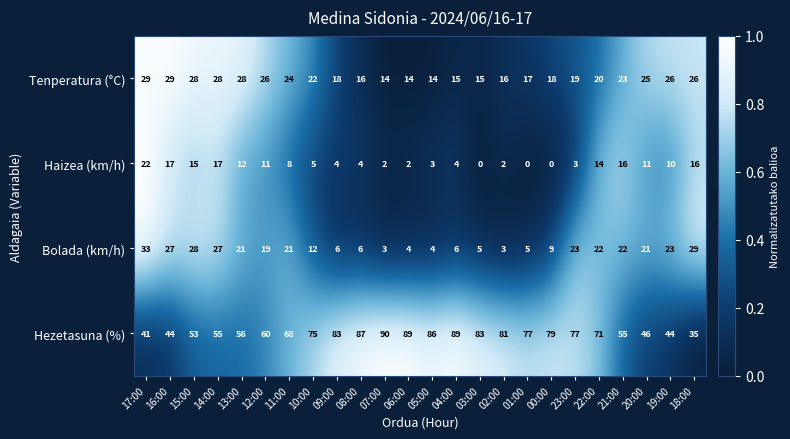

What is the sum of the Hezetasuna (%) values at 18:00 and 04:00?

124